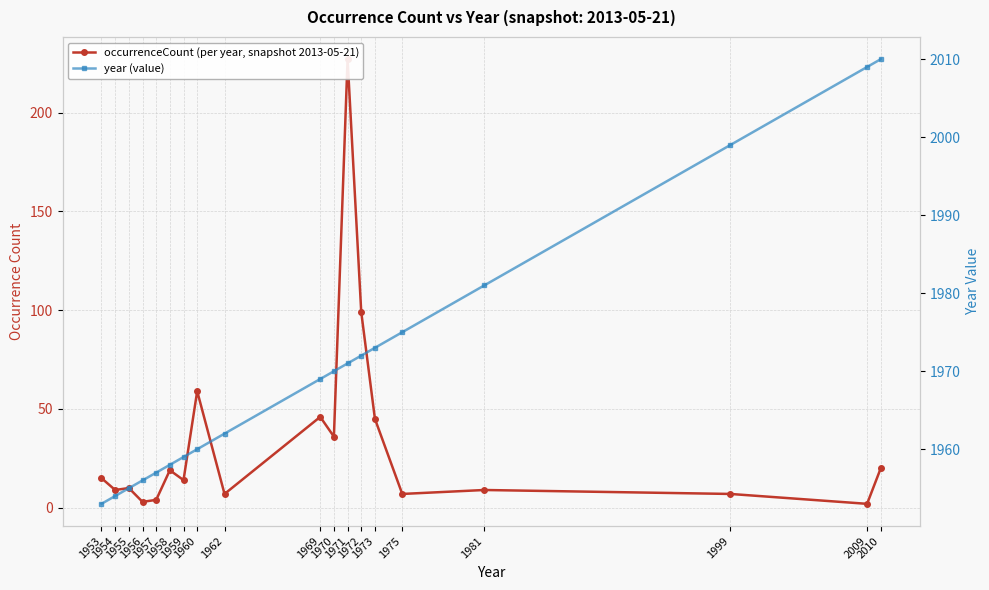

True or false: year (value) has a value of 1953 at 1953.

True